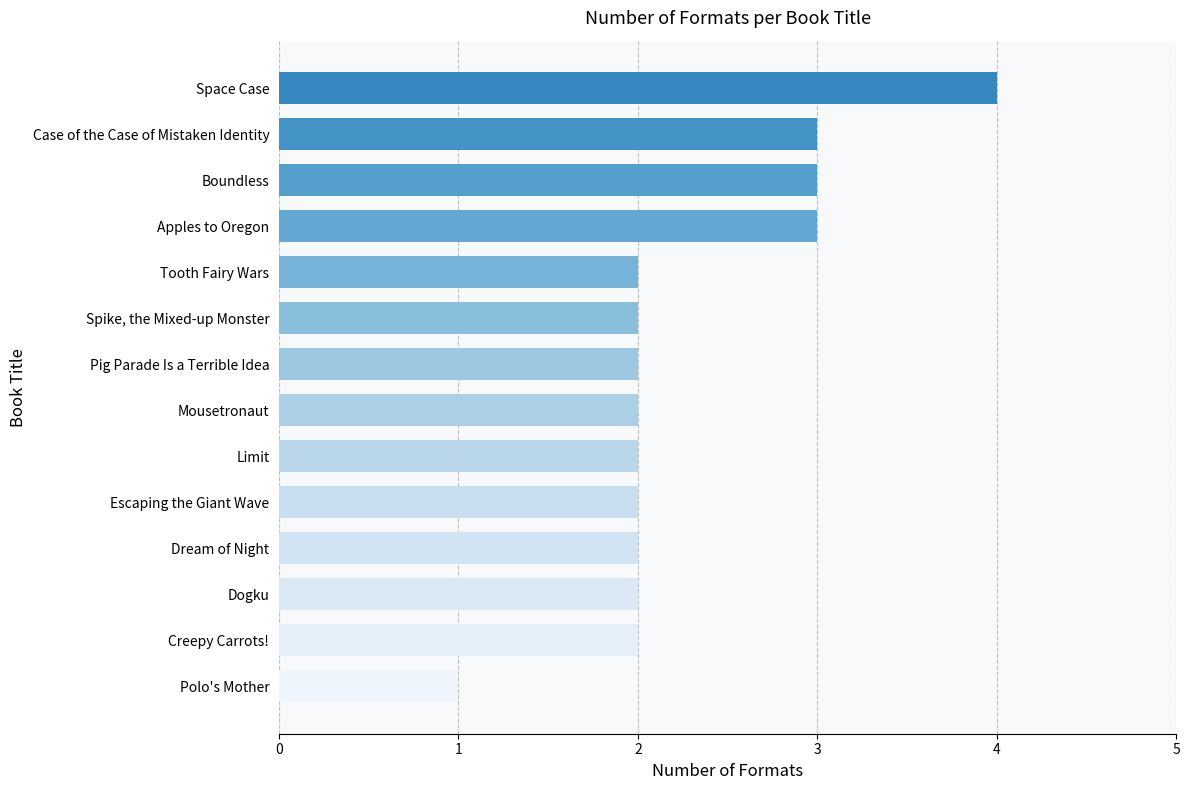

The chart shows a value of 4 at Spike, the Mixed-up Monster. True or false?

False